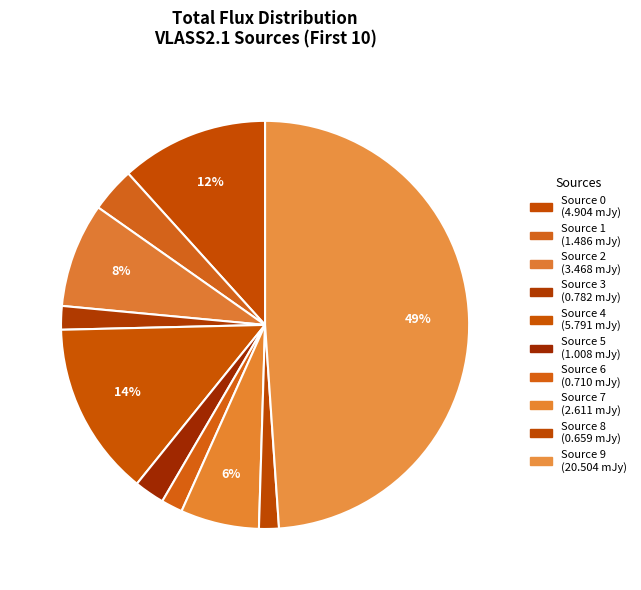

Which category has the smallest portion of the pie?

Source 8